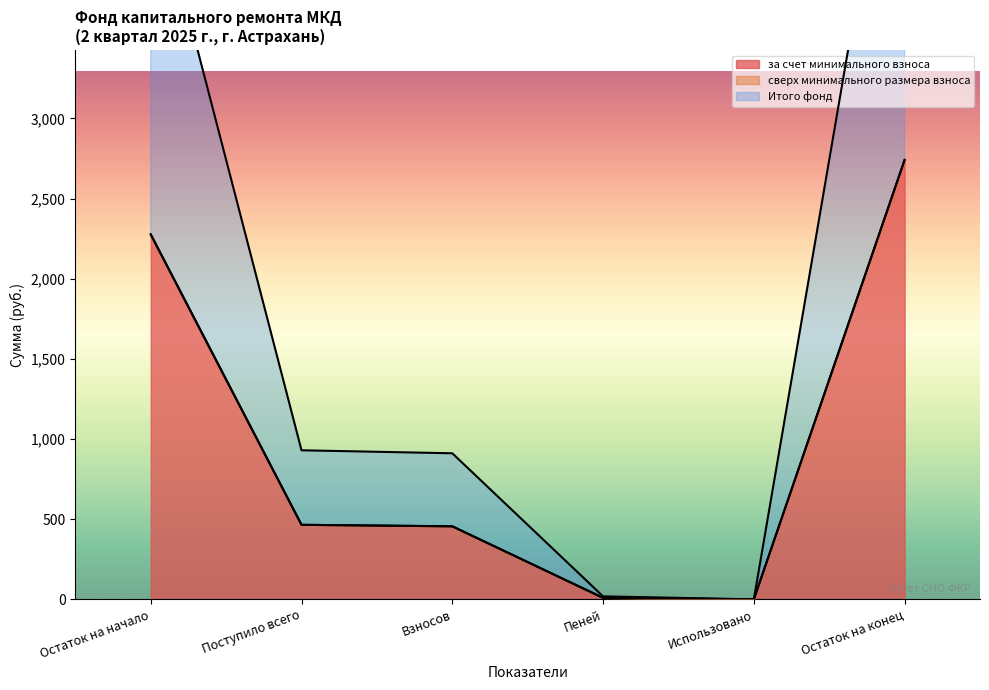

True or false: за счет минимального взноса and Итого фонд intersect in this chart.

False